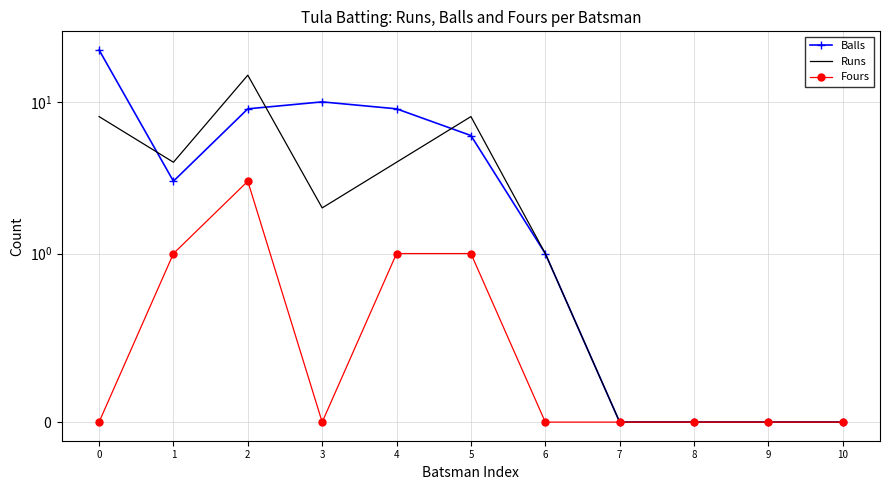

How many interior local valleys does the Runs series have?

2